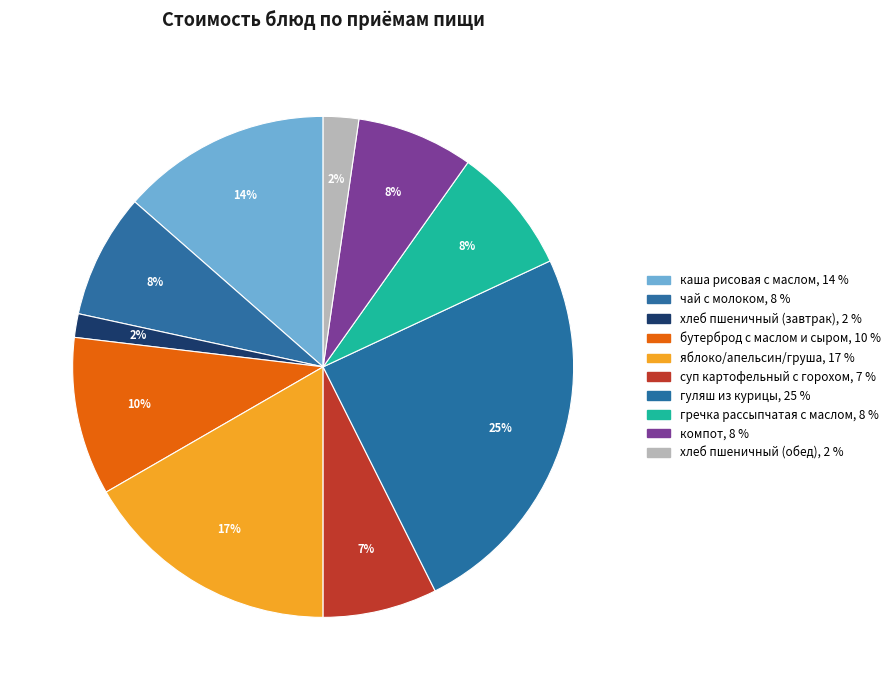

Count the number of slices in the pie.

10